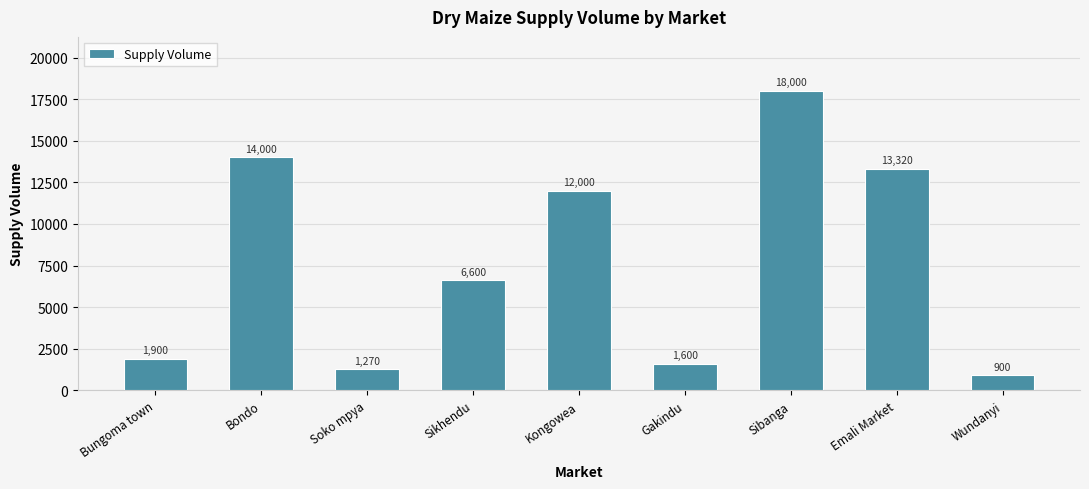

At which label does the data first exceed 6600?

Bondo